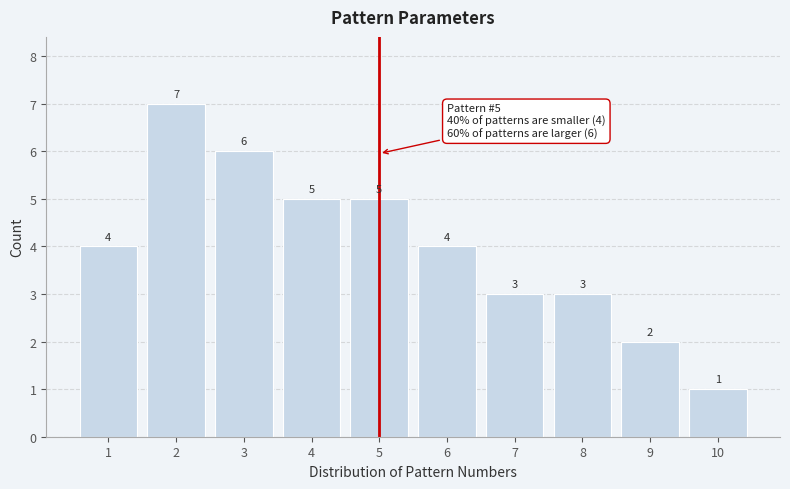

Reading left to right, transcribe all the data shown in this chart.

1=4	2=7	3=6	4=5	5=5	6=4	7=3	8=3	9=2	10=1